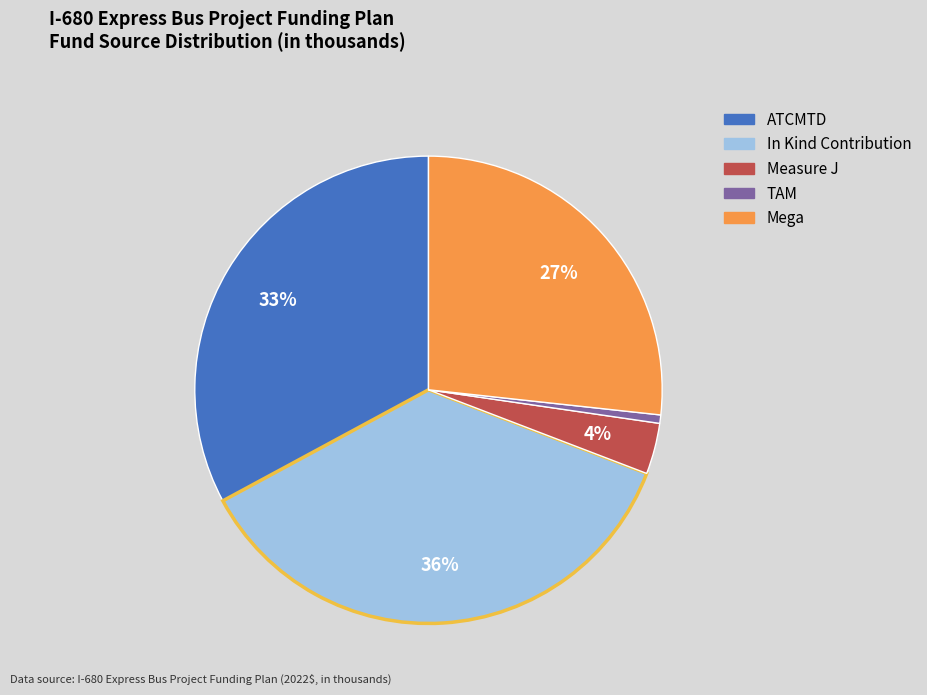

Is the sum of ATCMTD and Measure J greater than half?

No